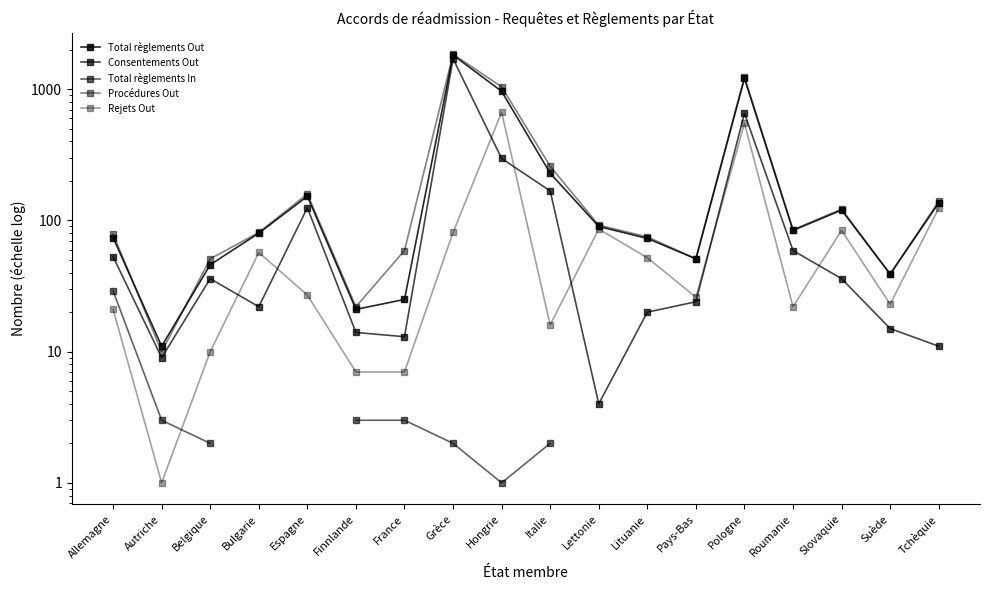

Between which two adjacent categories do Rejets Out and Total règlements In first intersect?

Autriche and Belgique